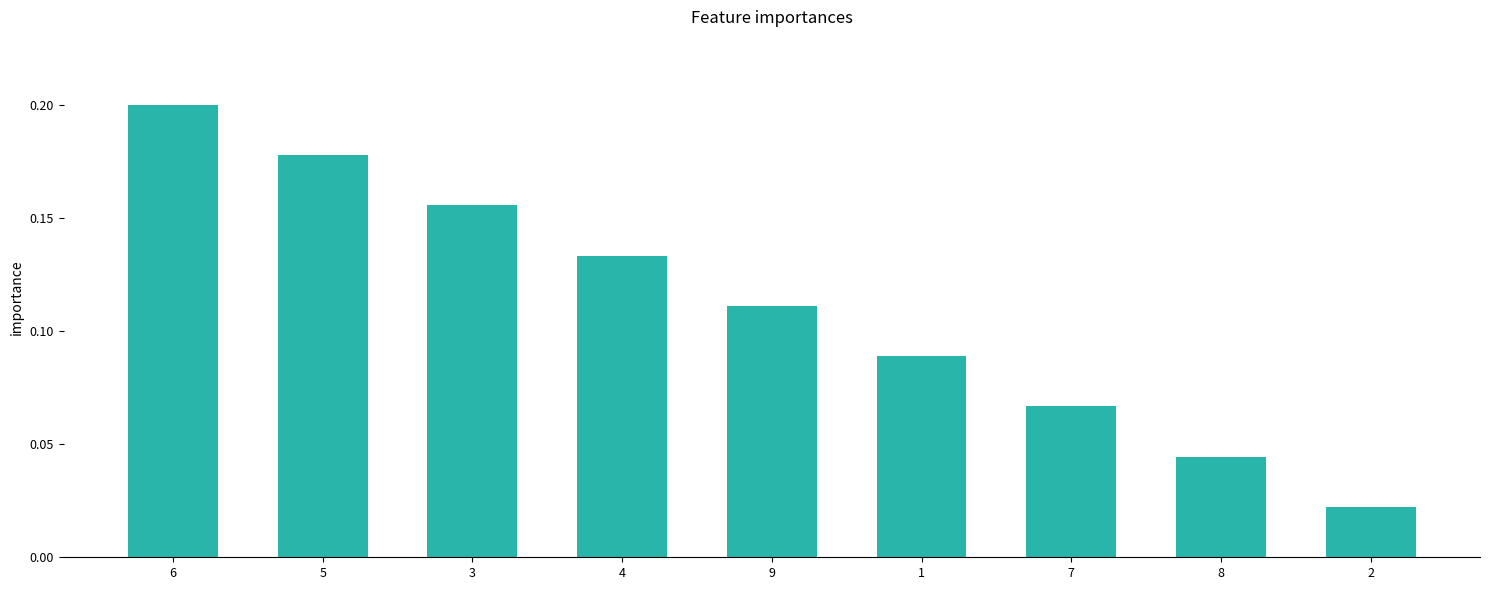

Count the number of data series in this chart.

1